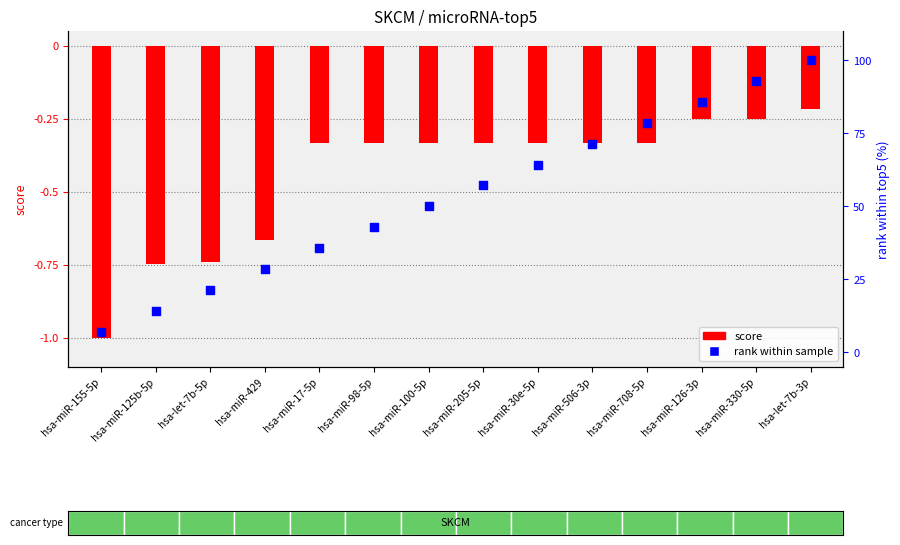

At which category is the sum across all series the highest?

hsa-let-7b-3p